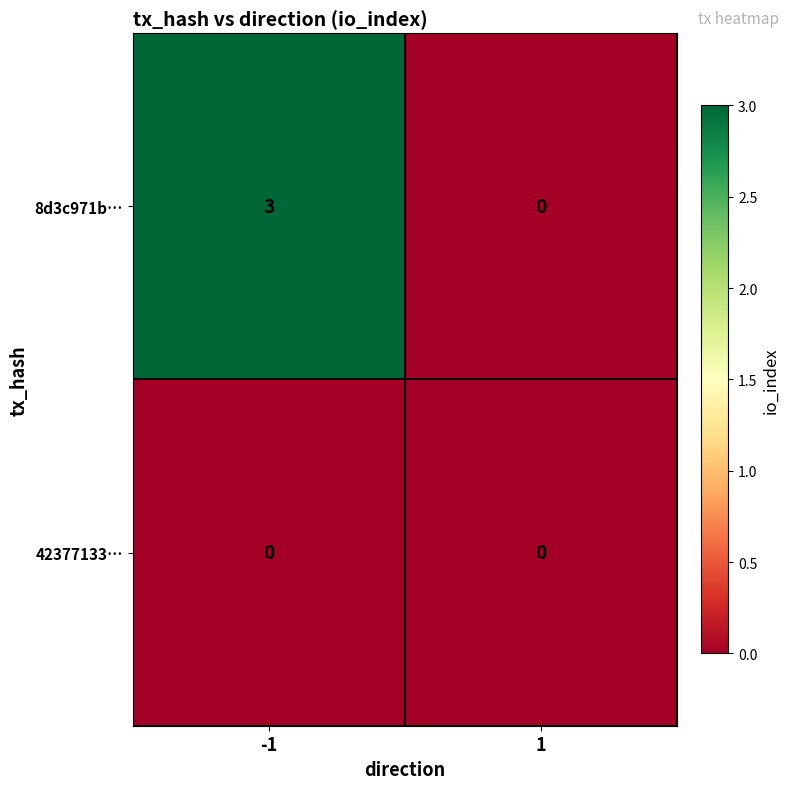

True or false: 8d3c971b… has a value of 0 at 1.

True